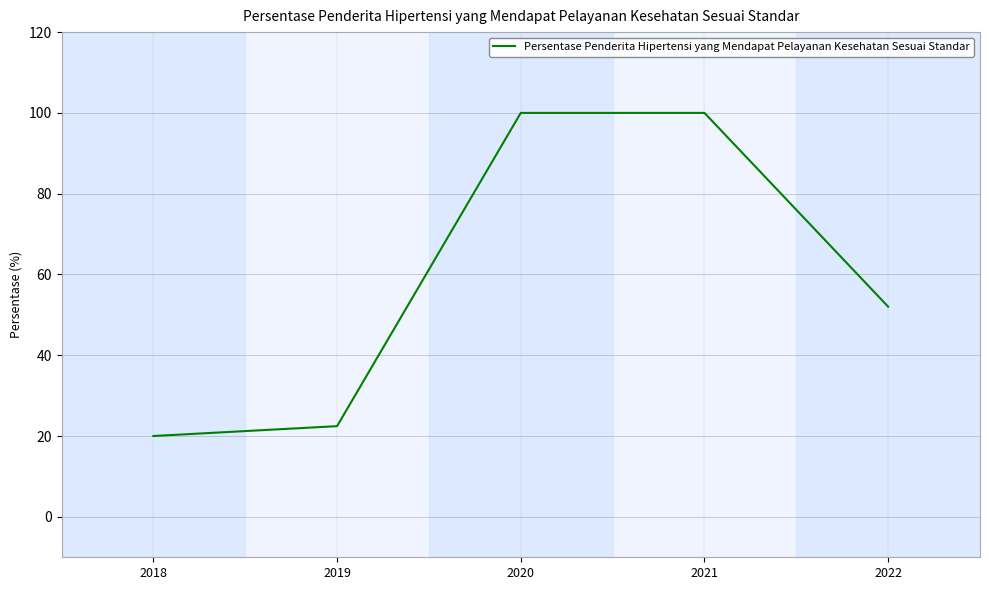

What is the average value?

58.9